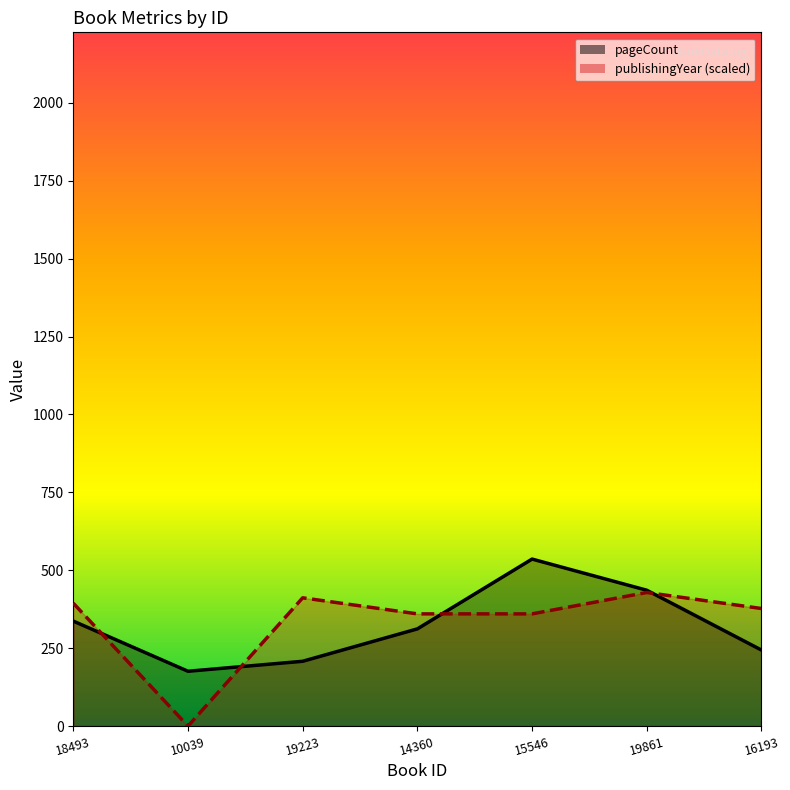

Which has a higher value, 16193 or 10039?

16193